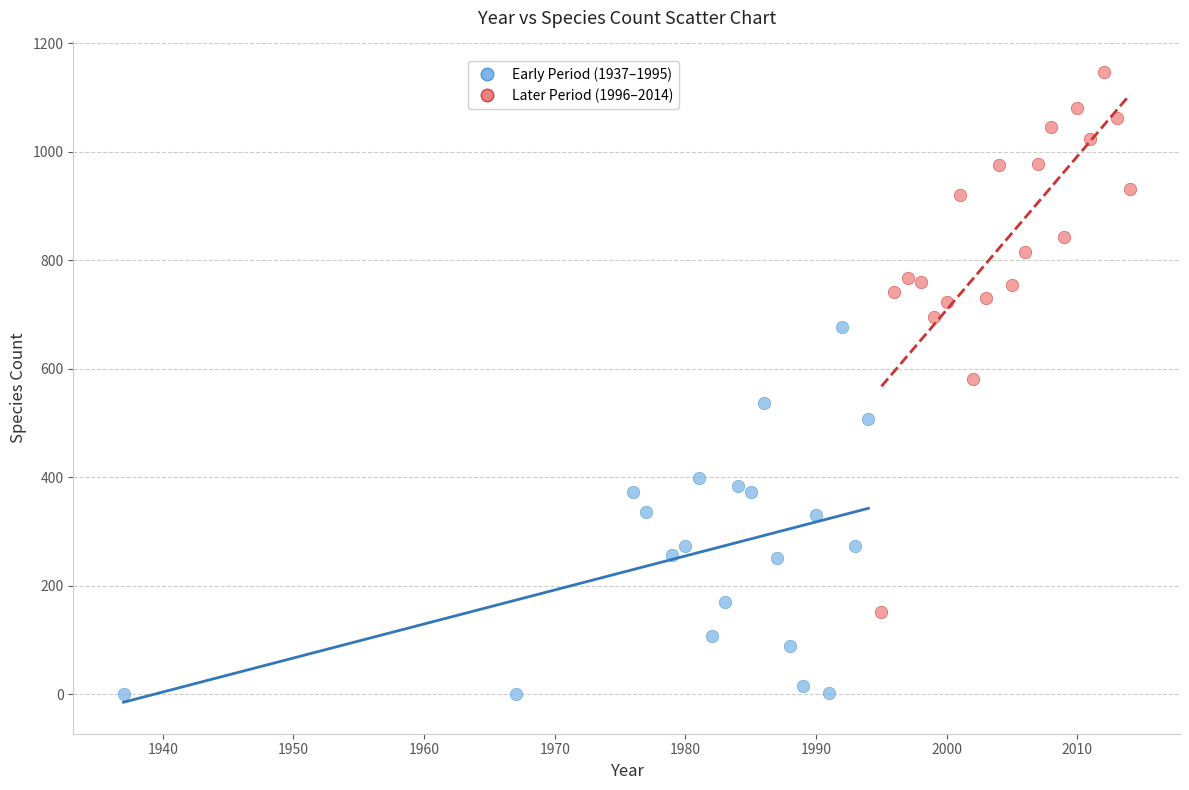

Which series has the widest spread of Y values?

Later Period (1996–2014)